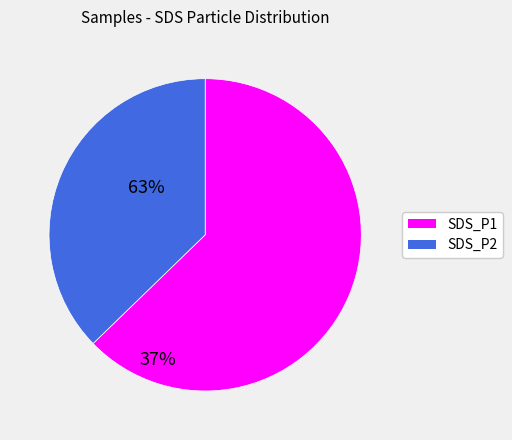

How many slices are in this pie chart?

2